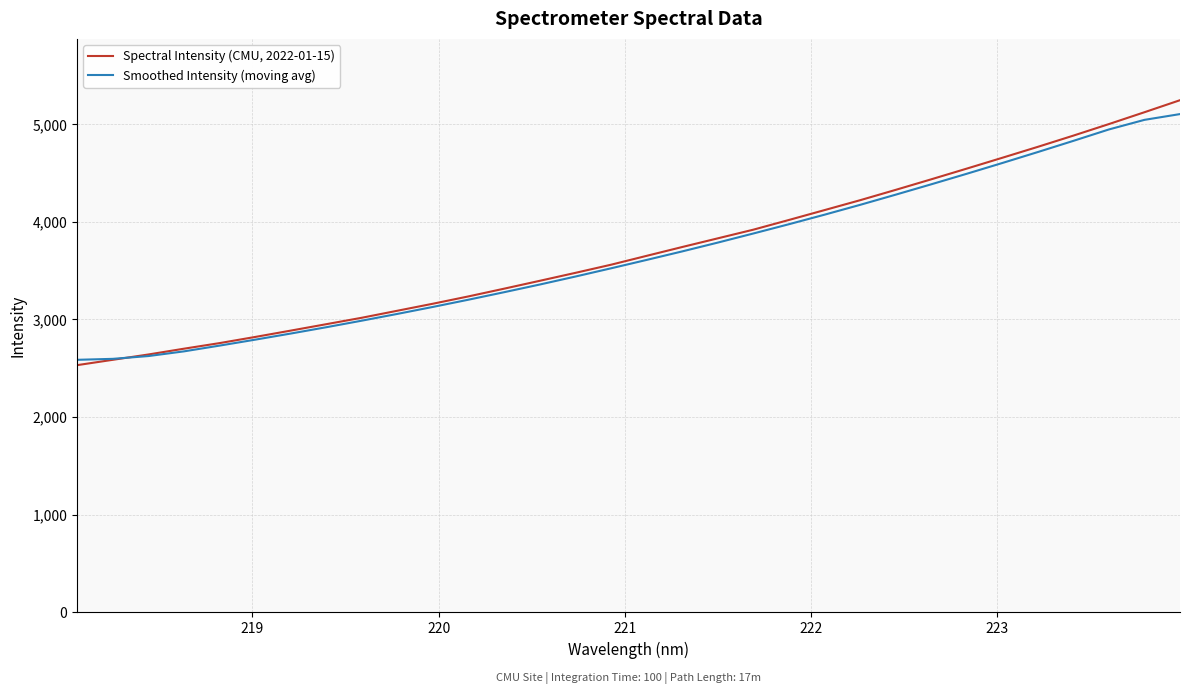

How many series are shown in this chart?

2